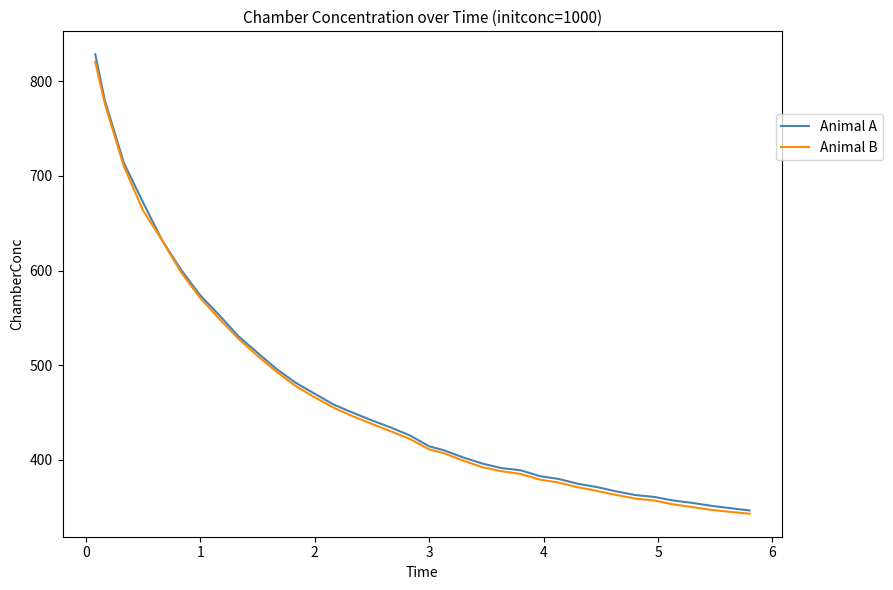

Which series has the largest range (max minus min)?

Animal A